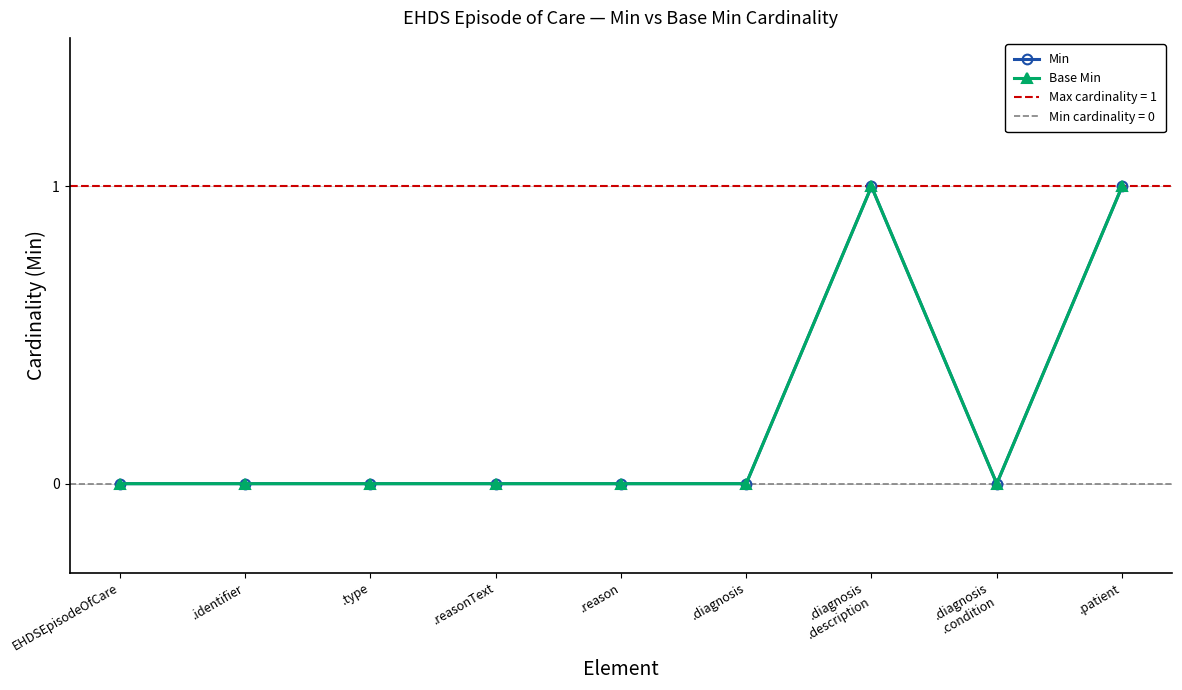

Reading left to right, transcribe all the data shown in this chart.

Min: EHDSEpisodeOfCare=0	.identifier=0	.type=0	.reasonText=0	.reason=0	.diagnosis=0	.diagnosis
.description=1	.diagnosis
.condition=0	.patient=1
Base Min: EHDSEpisodeOfCare=0	.identifier=0	.type=0	.reasonText=0	.reason=0	.diagnosis=0	.diagnosis
.description=1	.diagnosis
.condition=0	.patient=1